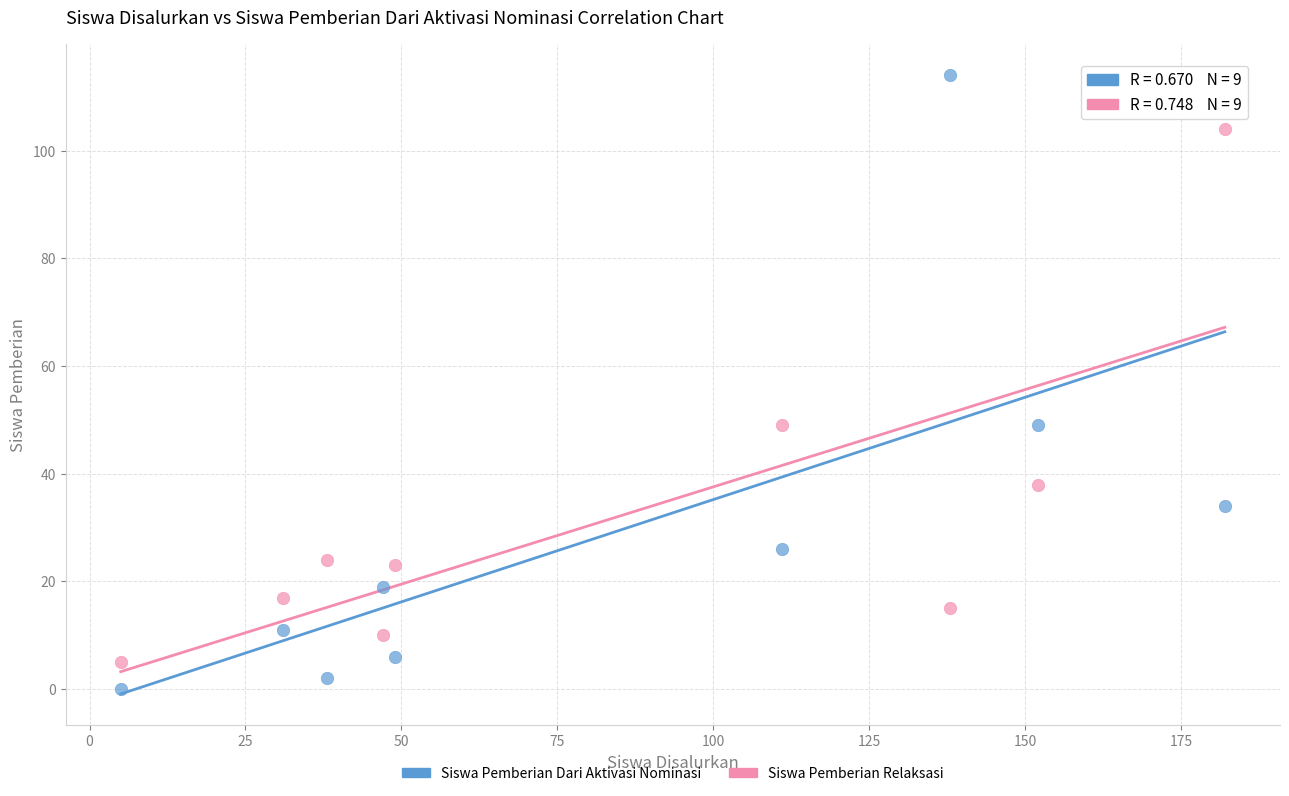

Across all data points, what is the range of Y values (max minus min)?

114